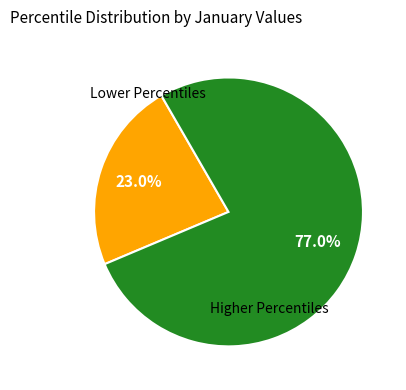

Is there a majority slice in this chart?

Yes